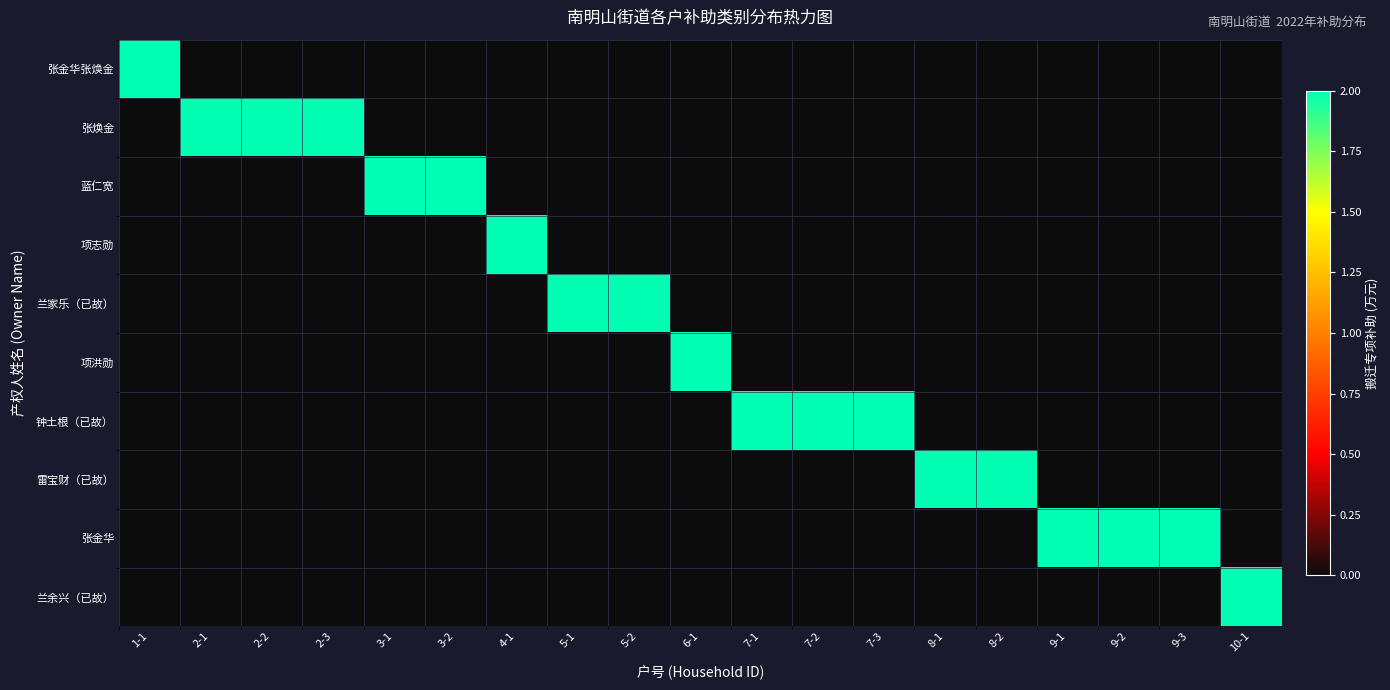

Rank the series by their maximum value, from lowest to highest.

张金华张焕金, 张焕金, 蓝仁宽, 项志勋, 兰家乐（已故）, 项洪勋, 钟土根（已故）, 雷宝财（已故）, 张金华, 兰余兴（已故）